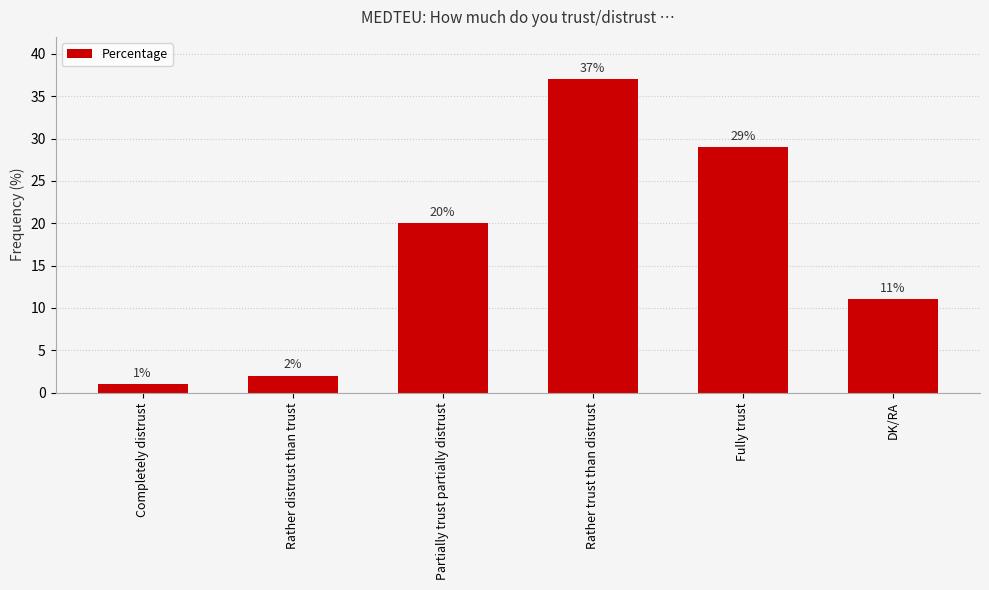

Does the chart contain stacked bars?

No